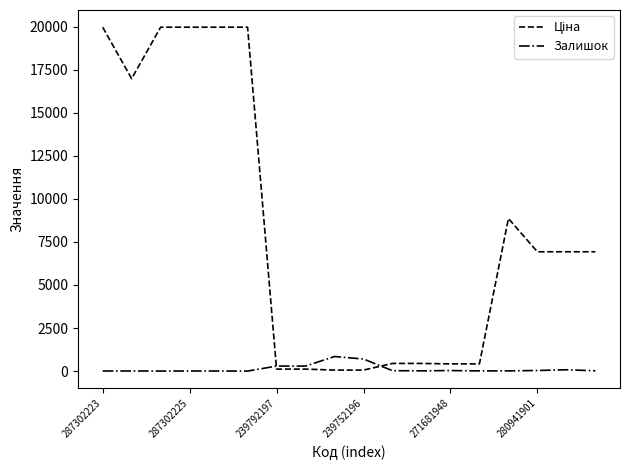

What is the average value of the Ціна series?

8249.6